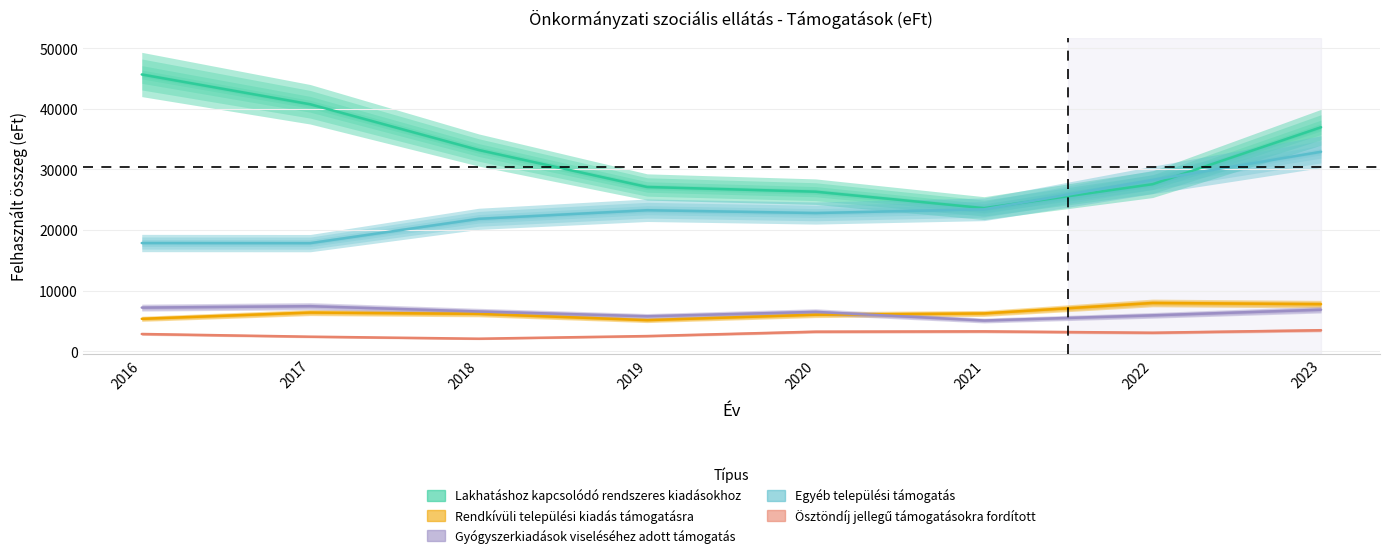

What is the difference between the maximum and second lowest values in the Rendkívüli települési kiadás támogatásra series?

2616